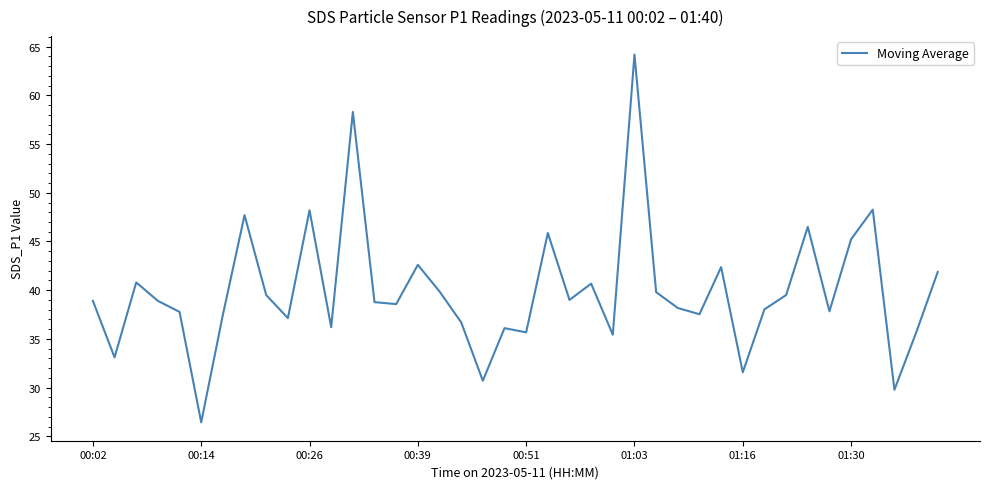

What is the minimum value shown in the chart?

26.4